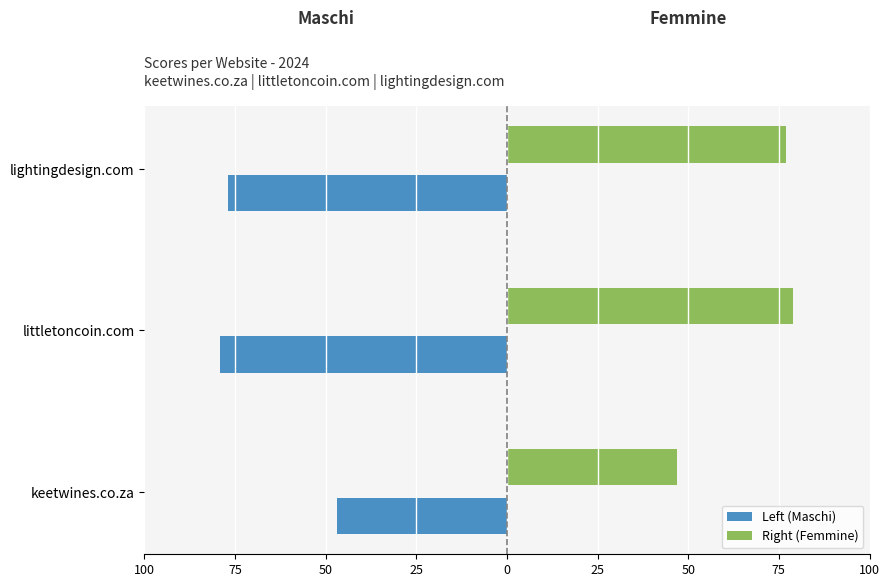

What is the smallest value displayed?

-79